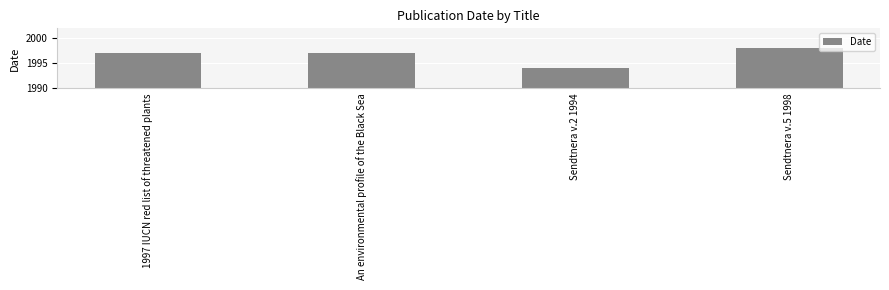

Reading left to right, list all the values displayed in this chart.

1997 IUCN red list of threatened plants=1997	An environmental profile of the Black Sea=1997	Sendtnera v.2 1994=1994	Sendtnera v.5 1998=1998